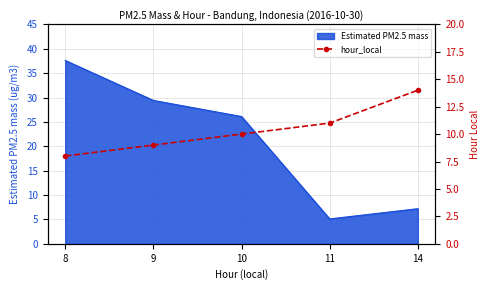

Which label corresponds to the largest value in the chart?

14